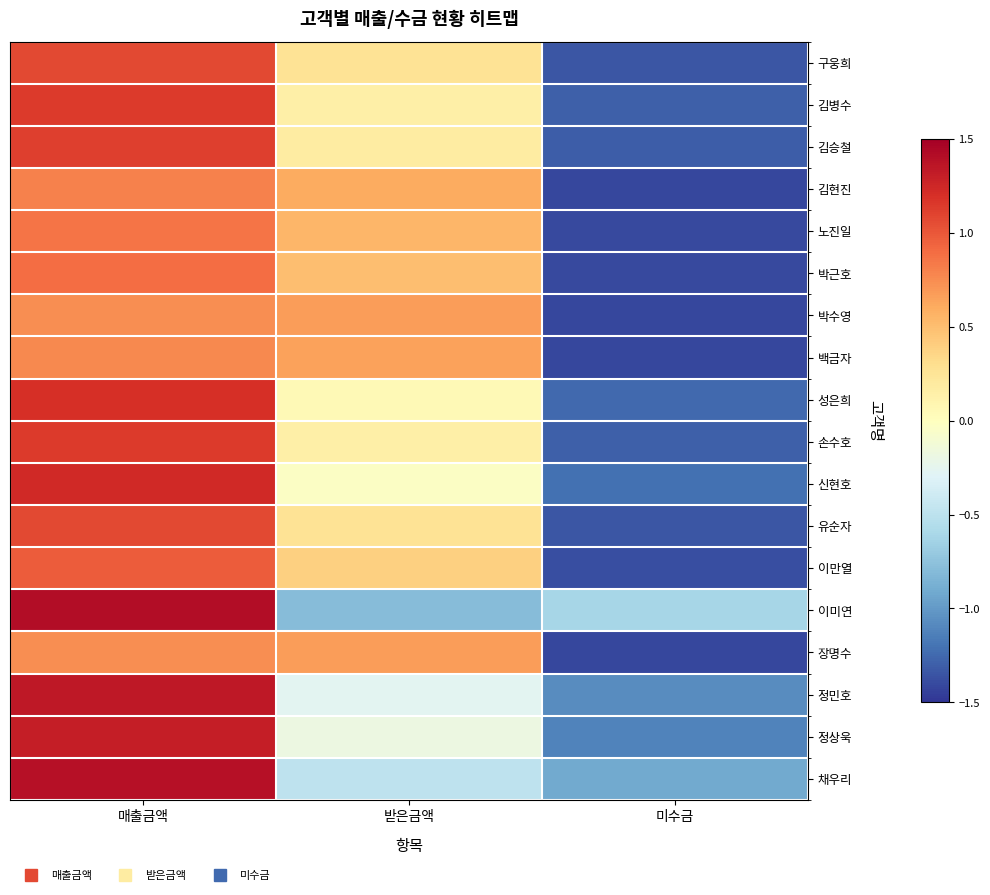

Between 미수금 and 받은금액, which is larger?

받은금액